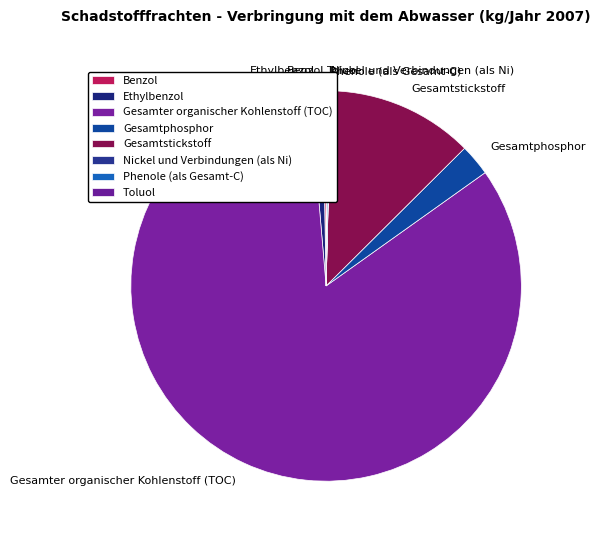

The Ethylbenzol slice represents 15% of the pie. True or false?

False